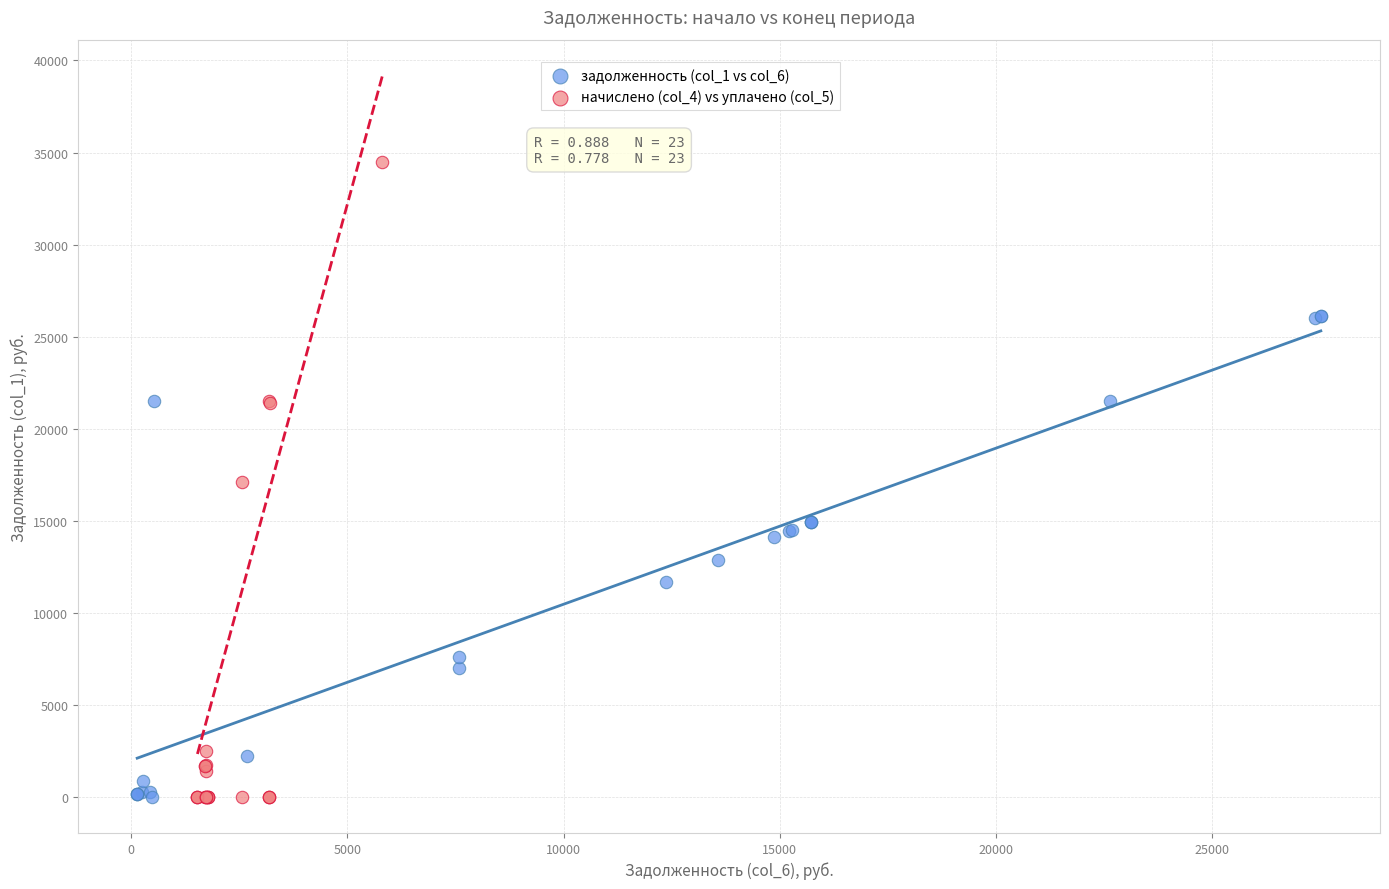

Which series has the widest spread of Y values?

начислено (col_4) vs уплачено (col_5)